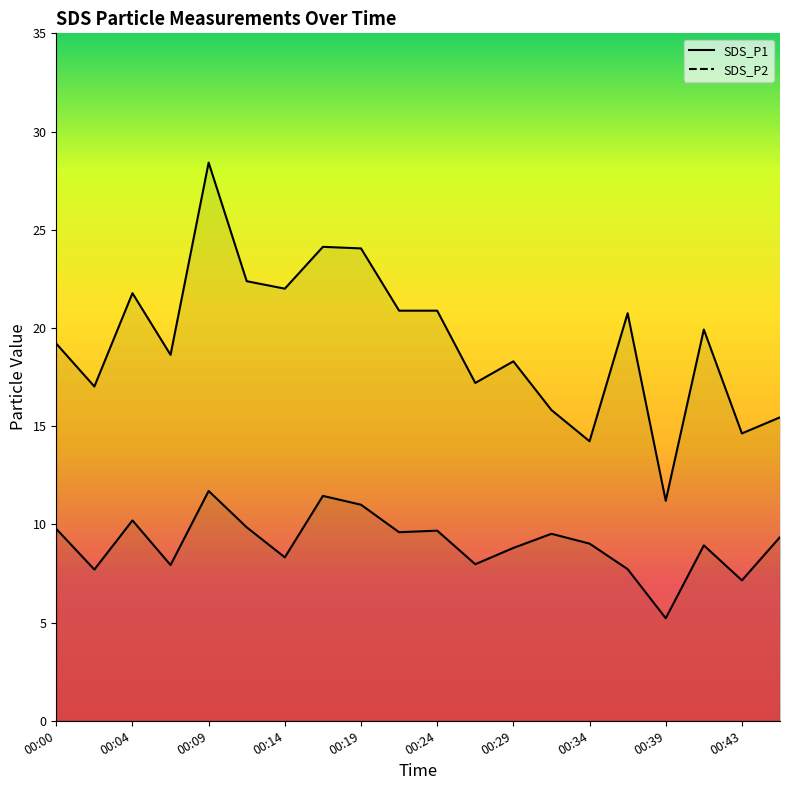

What is the average value of the SDS_P2 series?

9.0